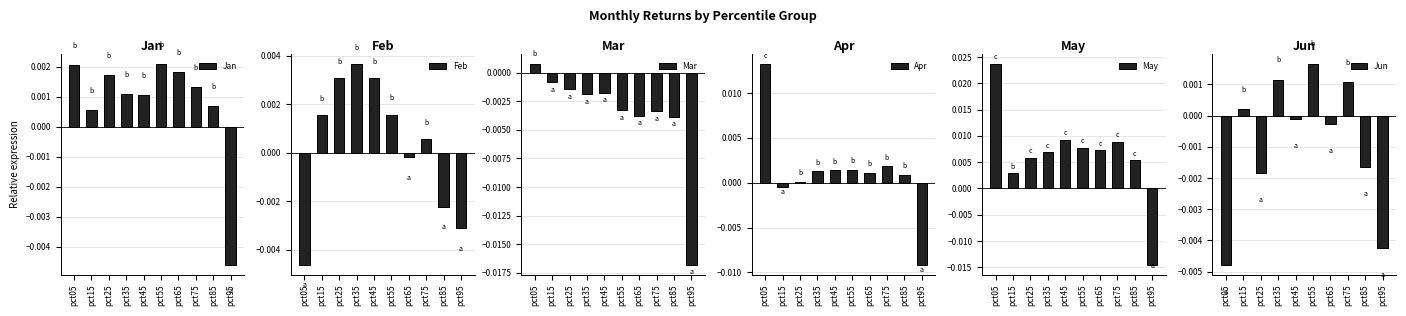

How many categories are shown in the chart?

10